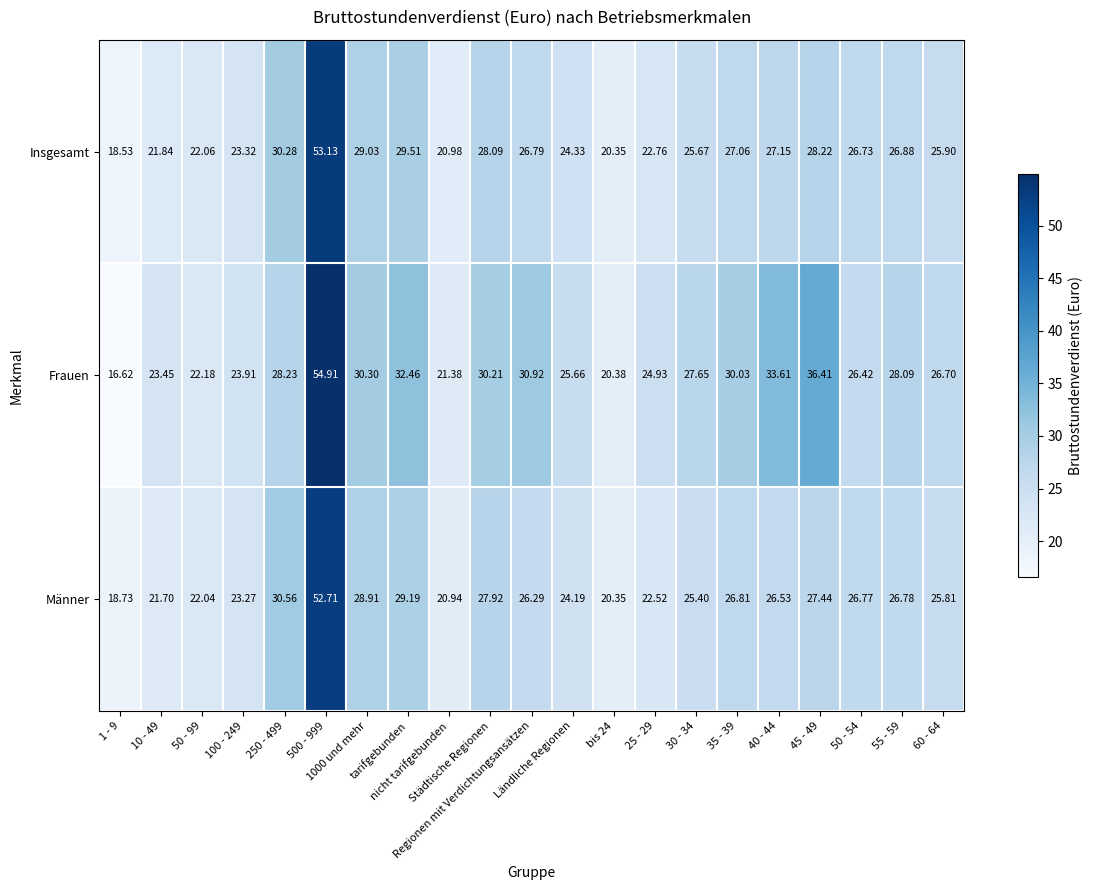

Rank the series by their maximum value, from highest to lowest.

Frauen, Insgesamt, Männer